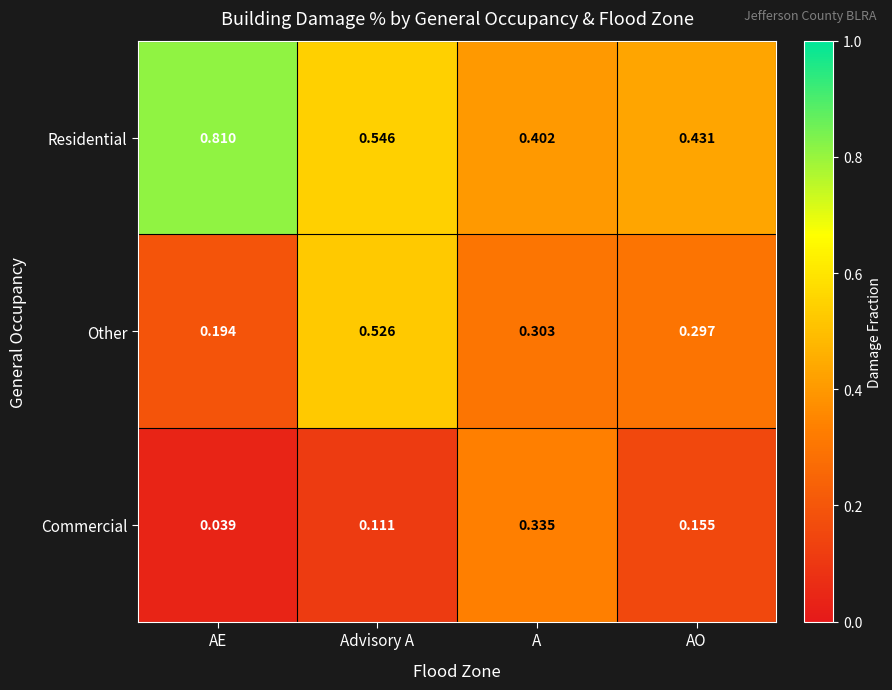

Where is Other nearest to the value 0?

AE